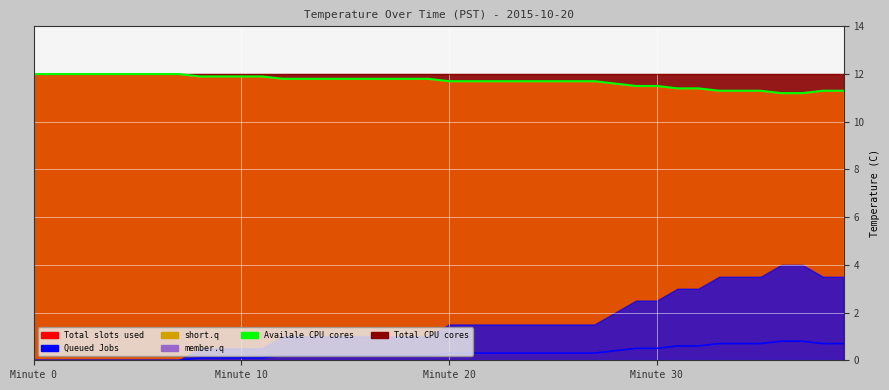

Where is the data nearest to the value 11?

36